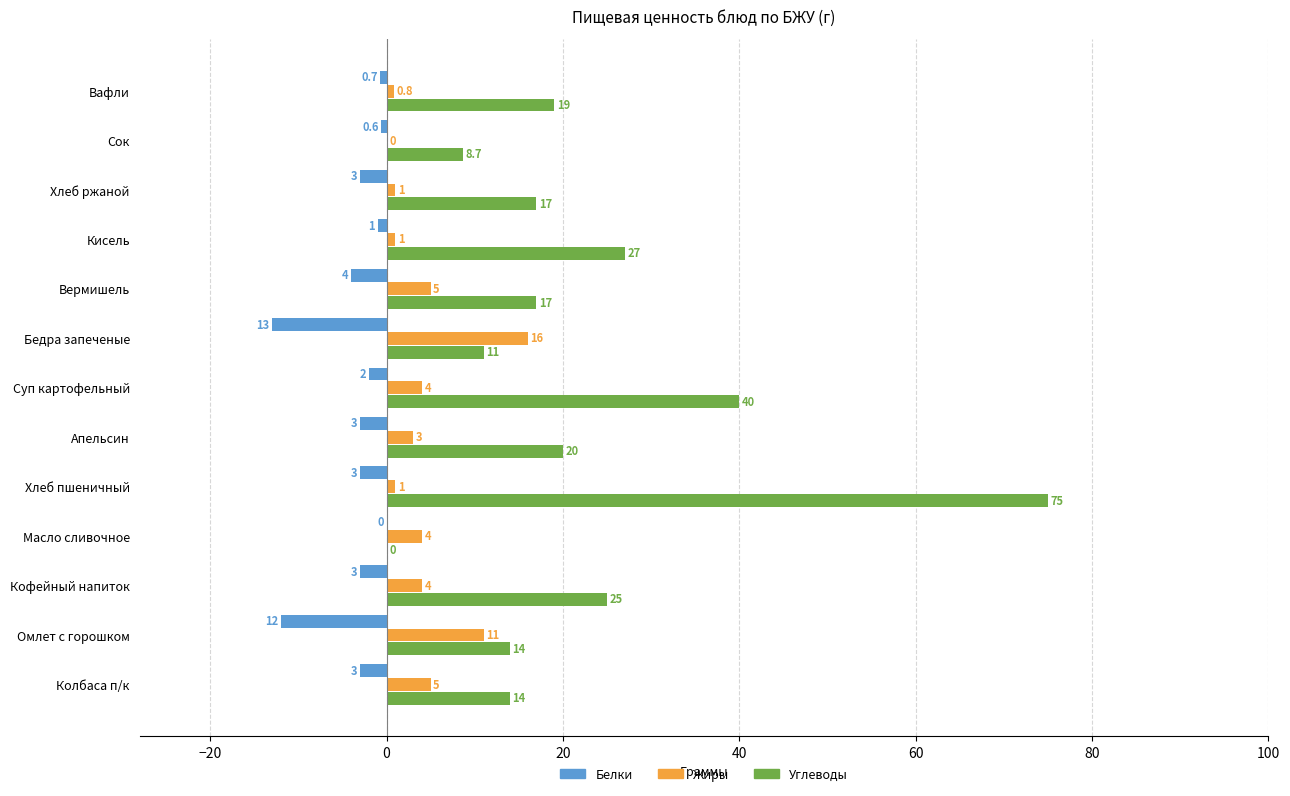

What is the sum of the Углеводы values at Вермишель and Хлеб ржаной?

34.0